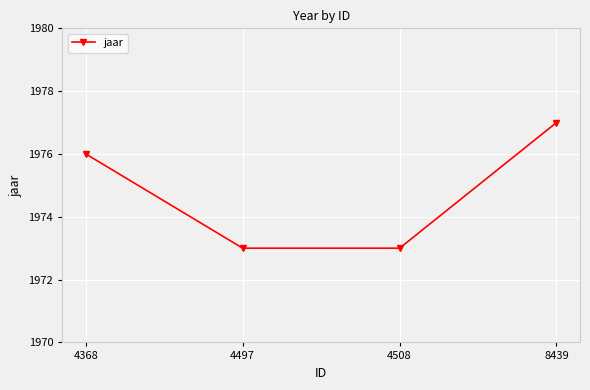

True or false: the data has more than 2 interior local peaks.

False